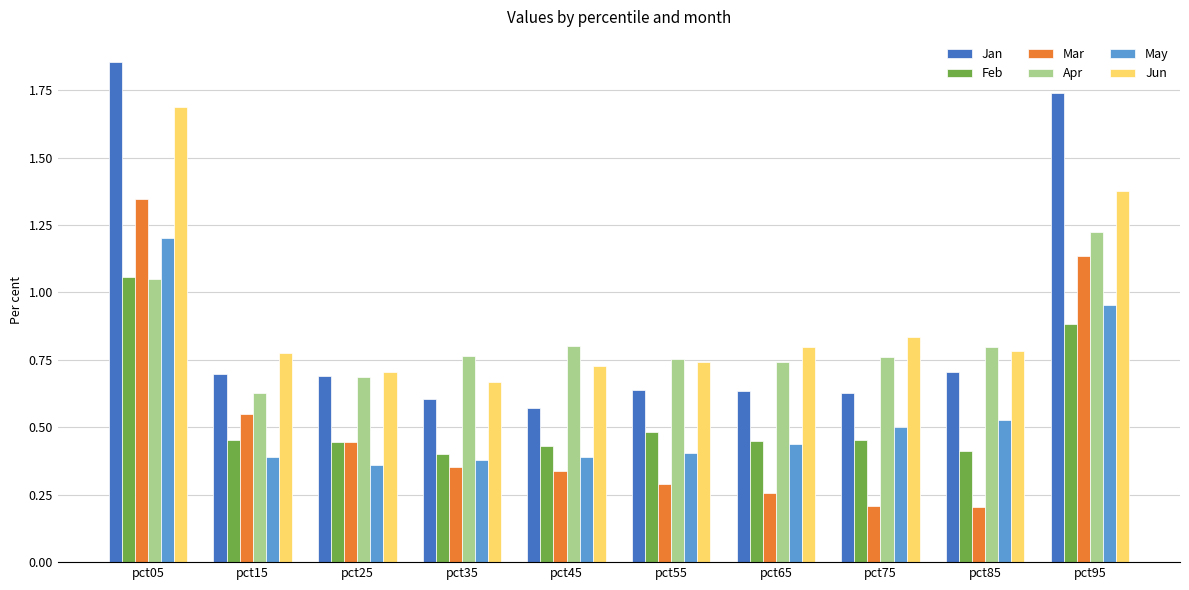

True or false: May has a value of 0.8 at pct75.

False